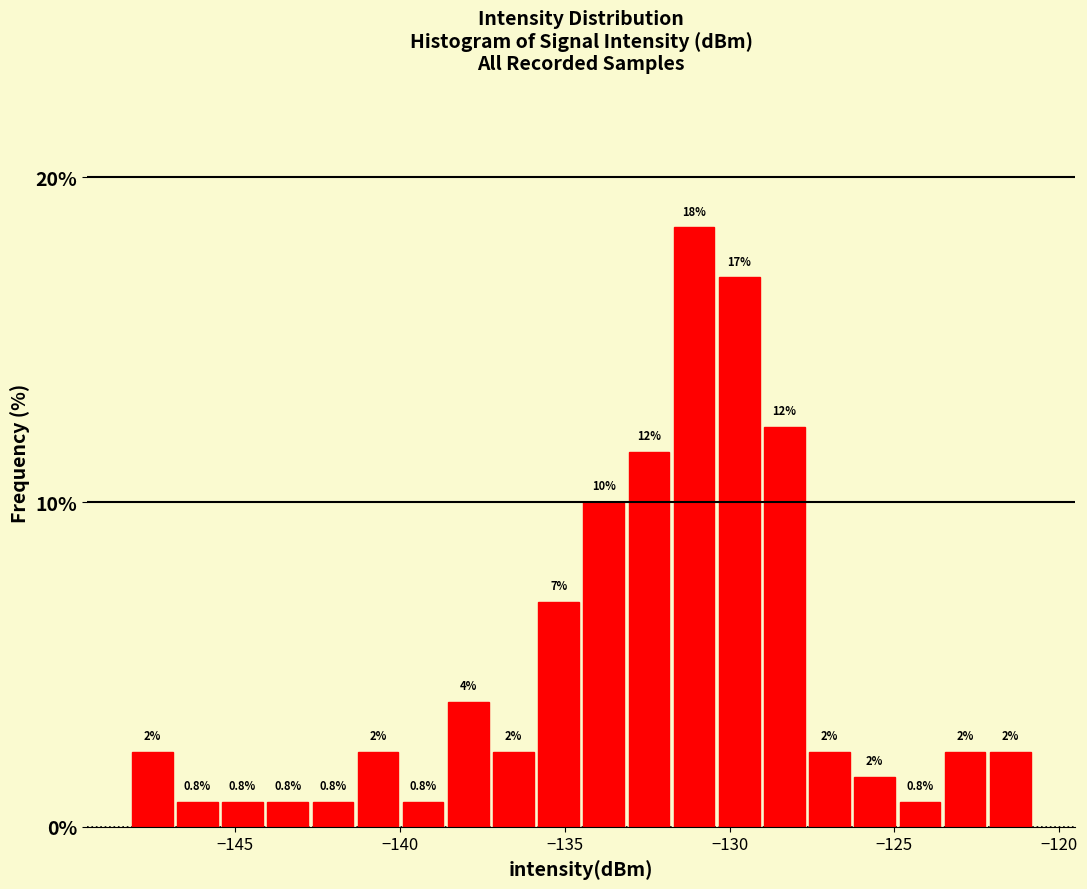

Read against the x-axis, roughly where is the centre of the tallest bar?

-131.0